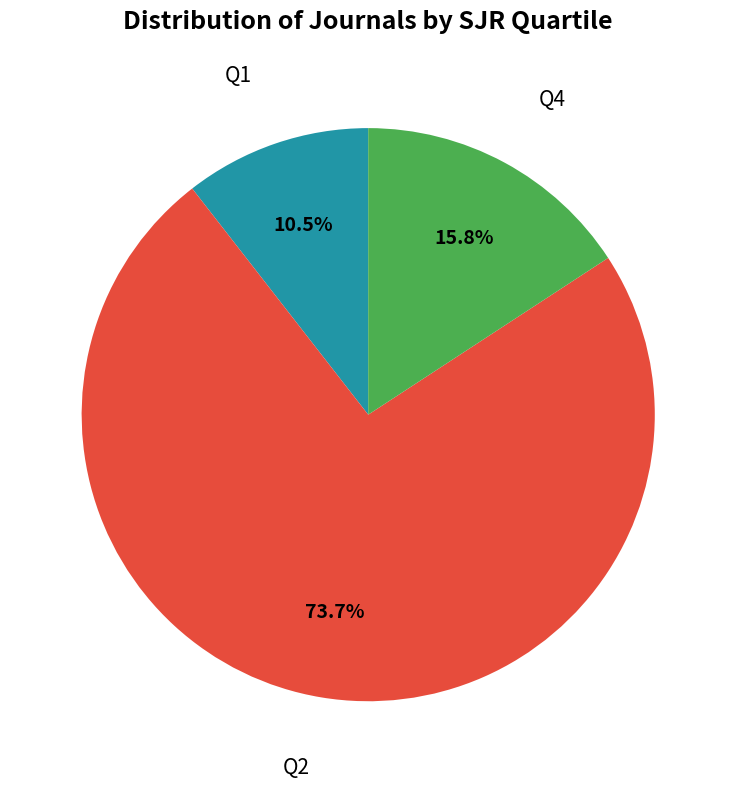

To the nearest percent, what is the difference between the largest and smallest slice percentages?

63%